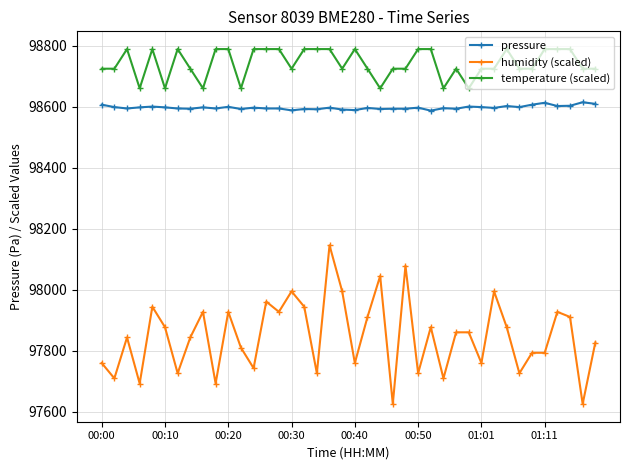

At how many categories does at least one series exceed 98273?

40